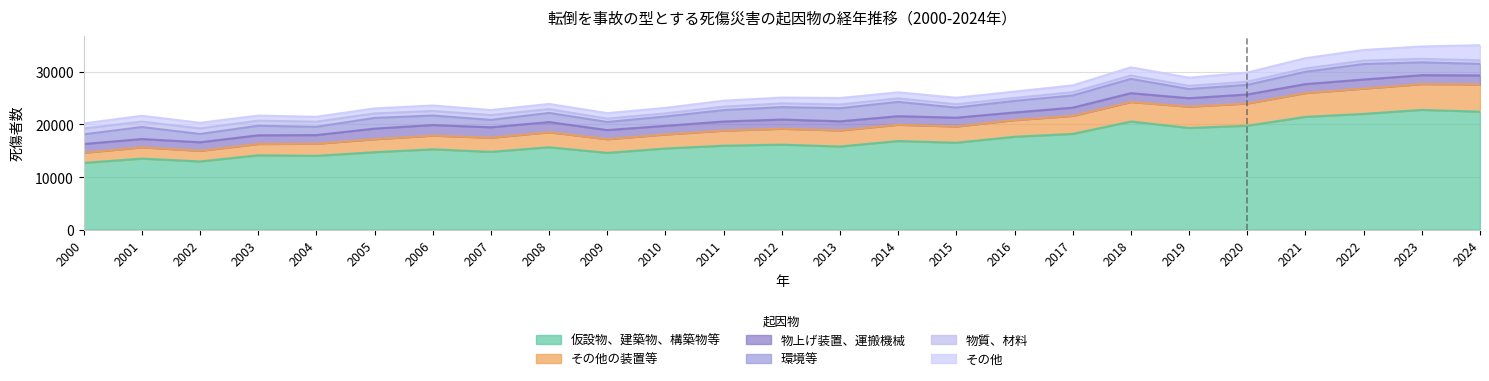

Reading left to right, extract all data points from this chart.

仮設物、建築物、構築物等: 2000=12695	2001=13516	2002=12977	2003=14146	2004=14046	2005=14733	2006=15282	2007=14795	2008=15677	2009=14602	2010=15438	2011=15970	2012=16170	2013=15817	2014=16858	2015=16539	2016=17668	2017=18217	2018=20570	2019=19343	2020=19764	2021=21459	2022=22020	2023=22780	2024=22439
その他の装置等: 2000=1920	2001=2138	2002=2015	2003=2146	2004=2296	2005=2466	2006=2604	2007=2691	2008=2852	2009=2601	2010=2663	2011=2857	2012=3021	2013=3050	2014=3096	2015=3079	2016=3169	2017=3419	2018=3704	2019=4043	2020=4235	2021=4513	2022=4804	2023=4900	2024=5194
物上げ装置、運搬機械: 2000=1679	2001=1583	2002=1627	2003=1656	2004=1641	2005=2021	2006=2012	2007=1983	2008=1935	2009=1735	2010=1648	2011=1744	2012=1751	2013=1740	2014=1625	2015=1679	2016=1450	2017=1564	2018=1684	2019=1620	2020=1711	2021=1712	2022=1734	2023=1700	2024=1707
環境等: 2000=1832	2001=2286	2002=1579	2003=1817	2004=1579	2005=2037	2006=1813	2007=1412	2008=1747	2009=1544	2010=1777	2011=2169	2012=2367	2013=2501	2014=2729	2015=1925	2016=2208	2017=2329	2018=2722	2019=1745	2020=1834	2021=2345	2022=2945	2023=2447	2024=2191
物質、材料: 2000=1111	2001=1027	2002=1067	2003=963	2004=976	2005=847	2006=860	2007=920	2008=722	2009=636	2010=596	2011=657	2012=708	2013=689	2014=672	2015=630	2016=552	2017=621	2018=637	2019=602	2020=600	2021=634	2022=644	2023=660	2024=682
その他: 2000=966	2001=1113	2002=1064	2003=964	2004=933	2005=959	2006=1042	2007=948	2008=981	2009=1047	2010=1044	2011=1133	2012=1103	2013=1239	2014=1145	2015=1238	2016=1218	2017=1292	2018=1564	2019=1549	2020=1738	2021=1958	2022=2028	2023=2354	2024=2874